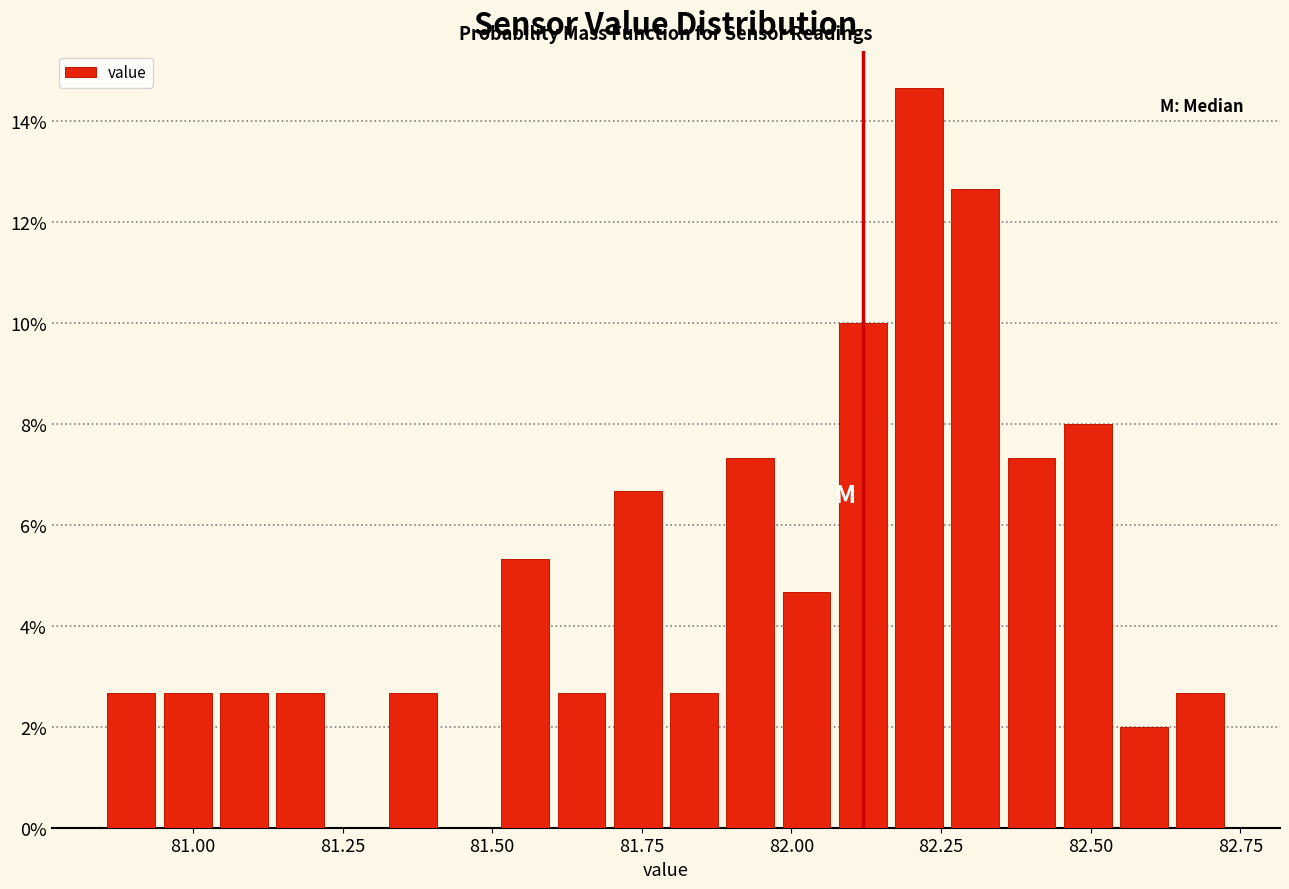

Read against the x-axis, roughly where is the centre of the tallest bar?

82.20